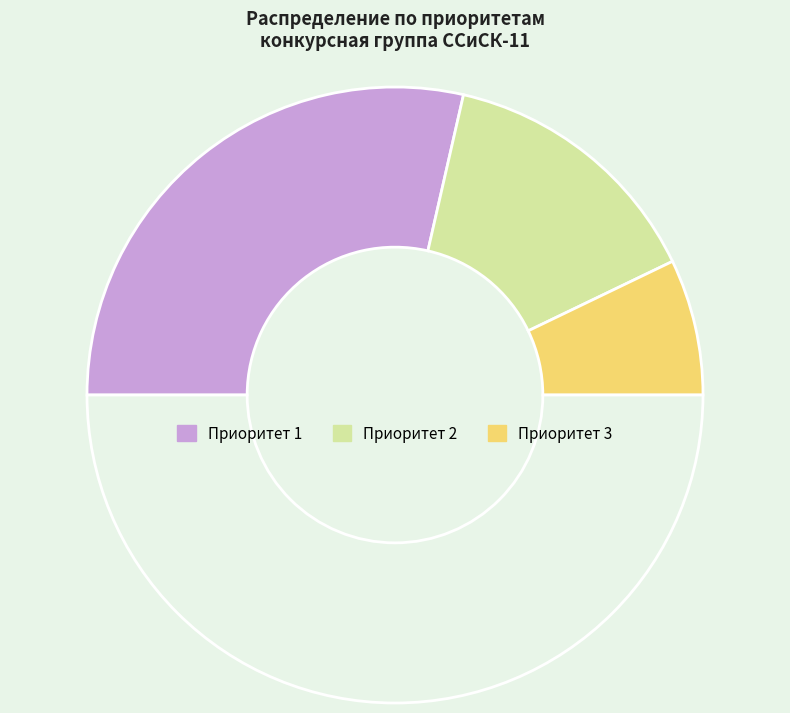

How many segments does this pie chart have?

4